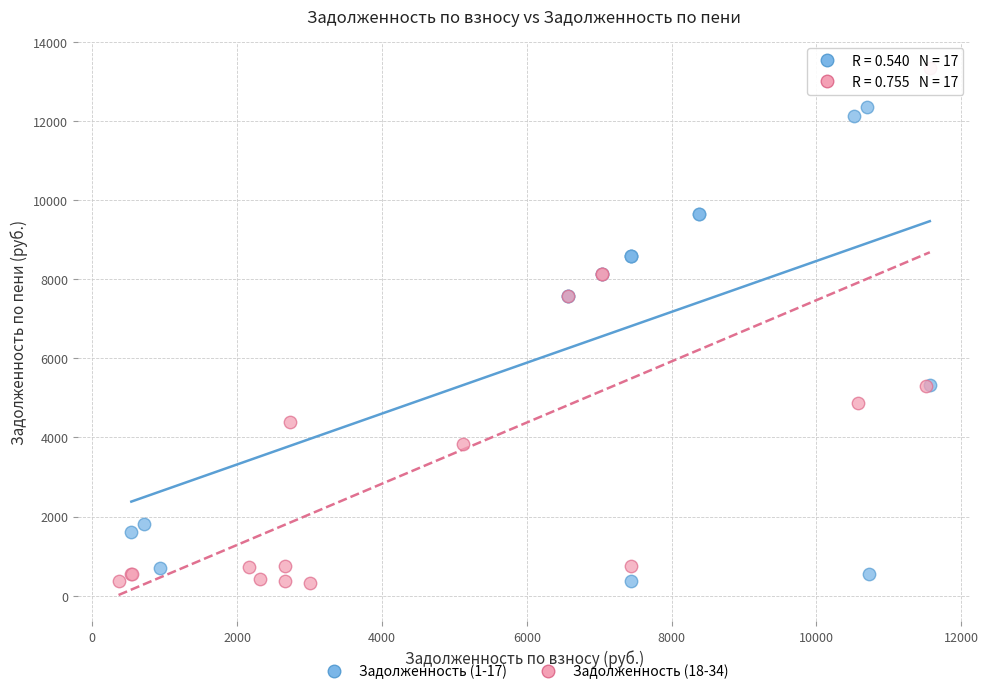

Which series has the largest Y range (max minus min)?

Задолженность (18-34)